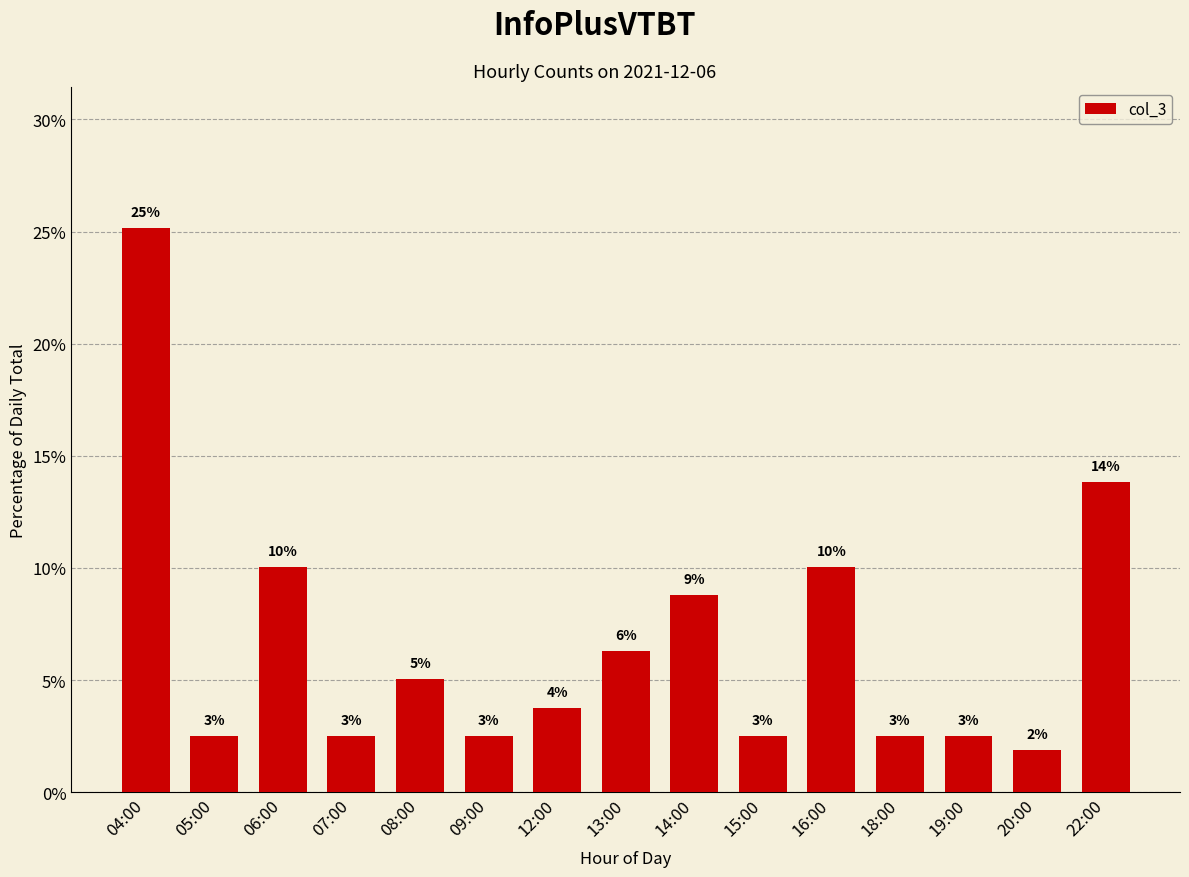

What is the ratio of the value at 12:00 to the value at 07:00?

1.5